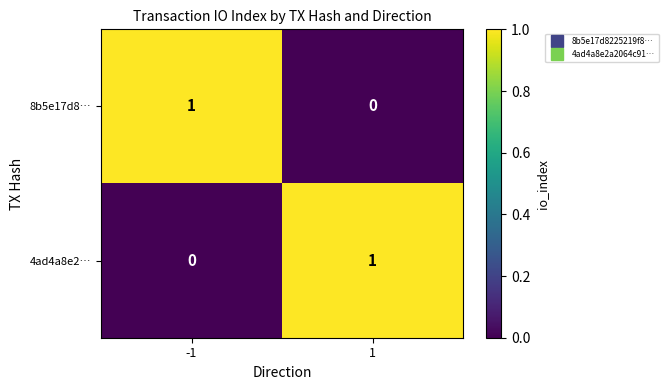

List the labels in order of 4ad4a8e2… value, largest first.

1, -1